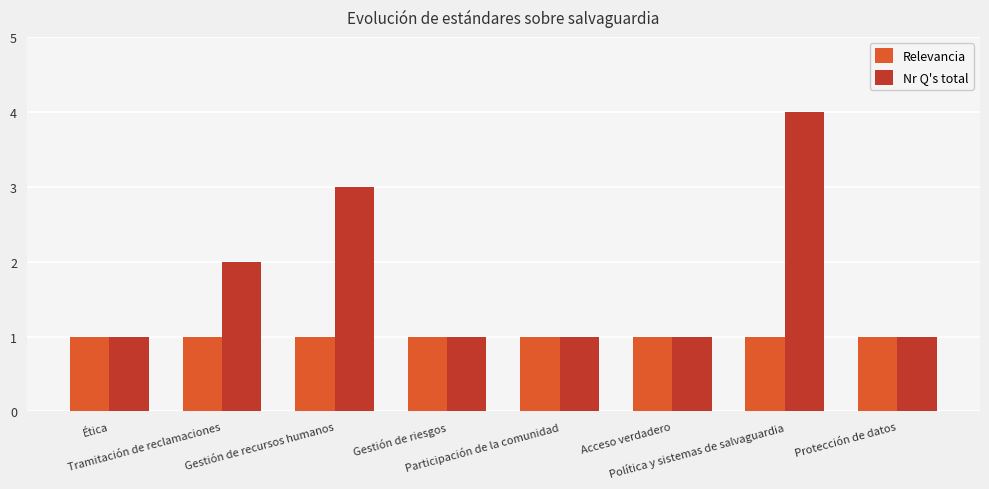

Count the number of categories in the chart.

8